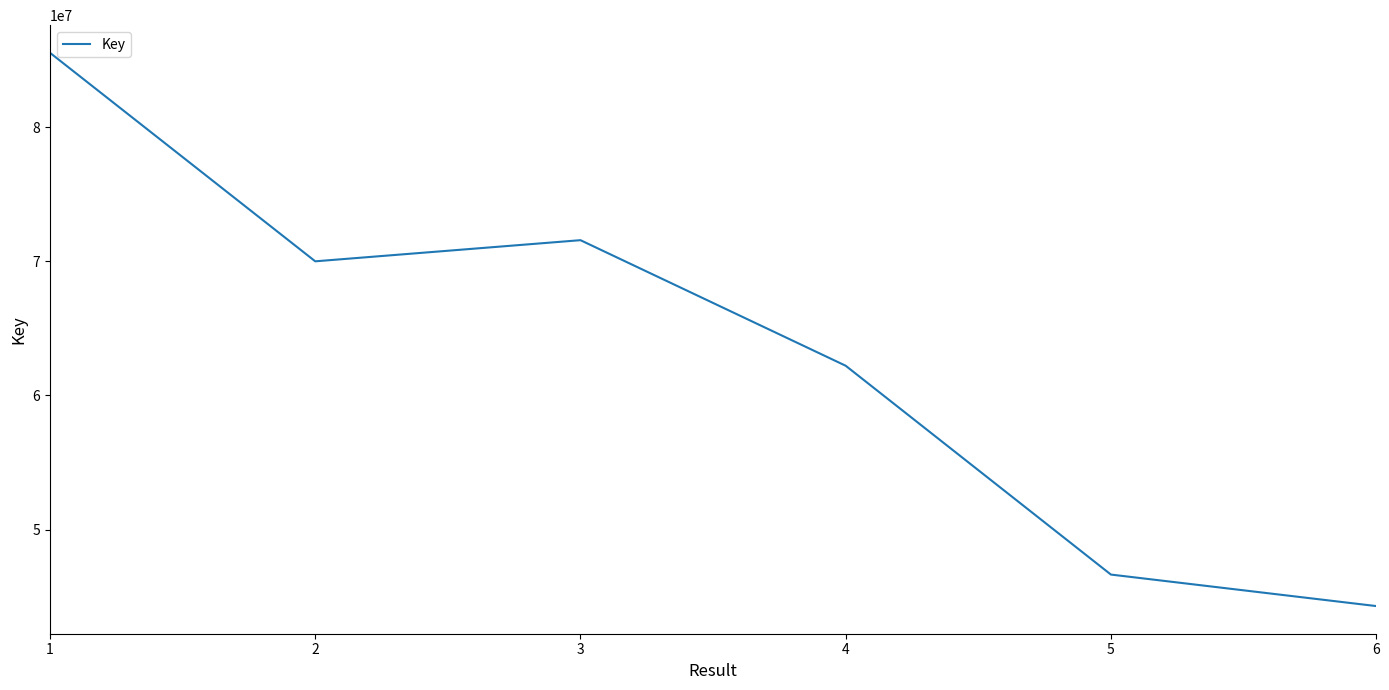

Which has a higher value, 5 or 6?

5